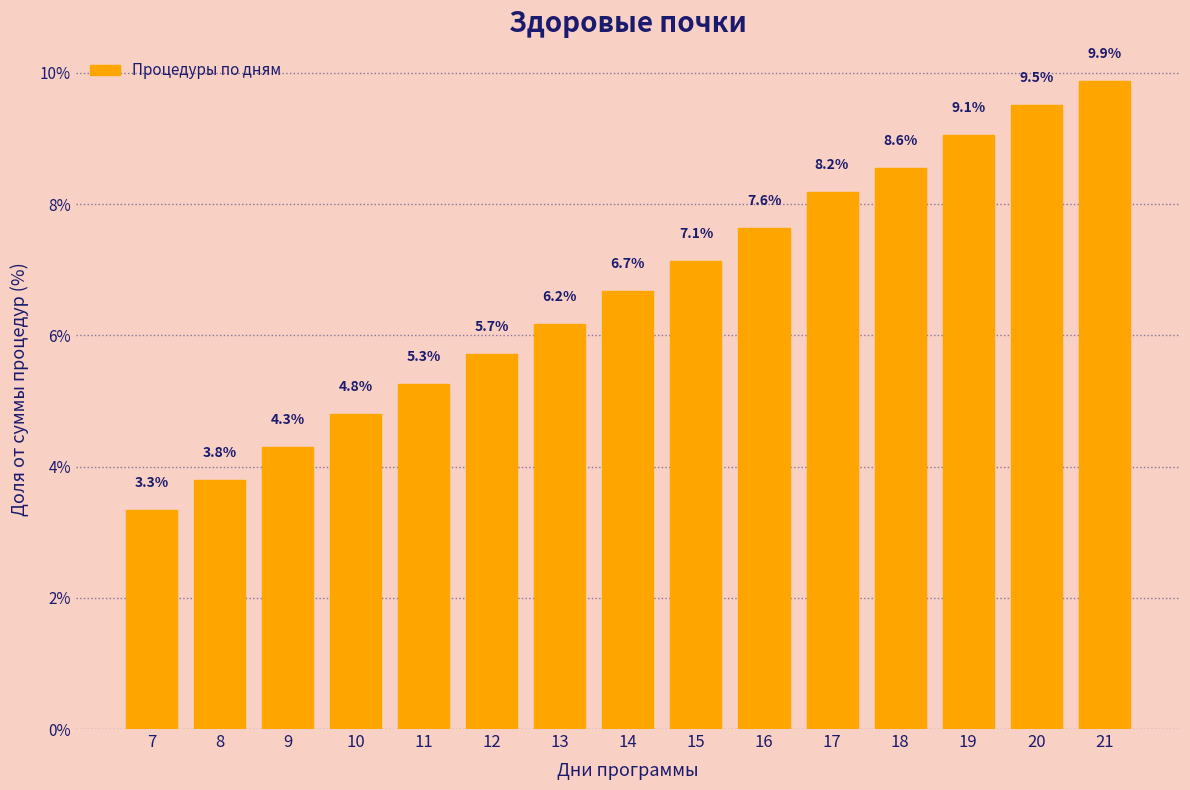

Reading left to right, what are all the values shown in this chart?

7=3.3	8=3.8	9=4.3	10=4.8	11=5.3	12=5.7	13=6.2	14=6.7	15=7.1	16=7.6	17=8.2	18=8.6	19=9.1	20=9.5	21=9.9